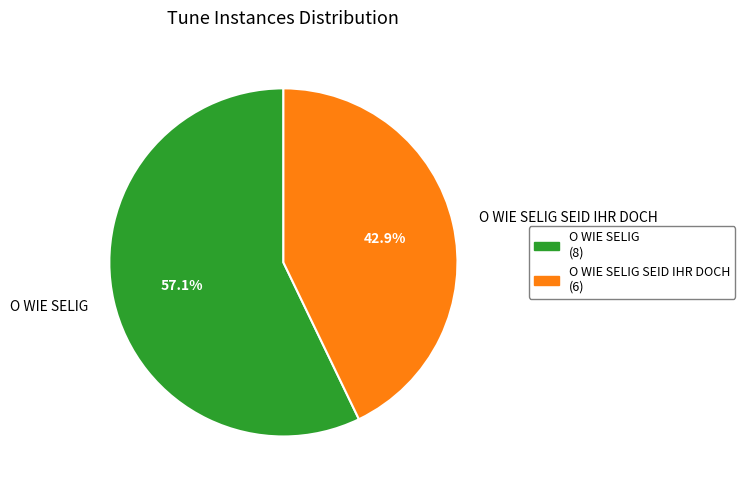

Which slice is the largest?

O WIE SELIG